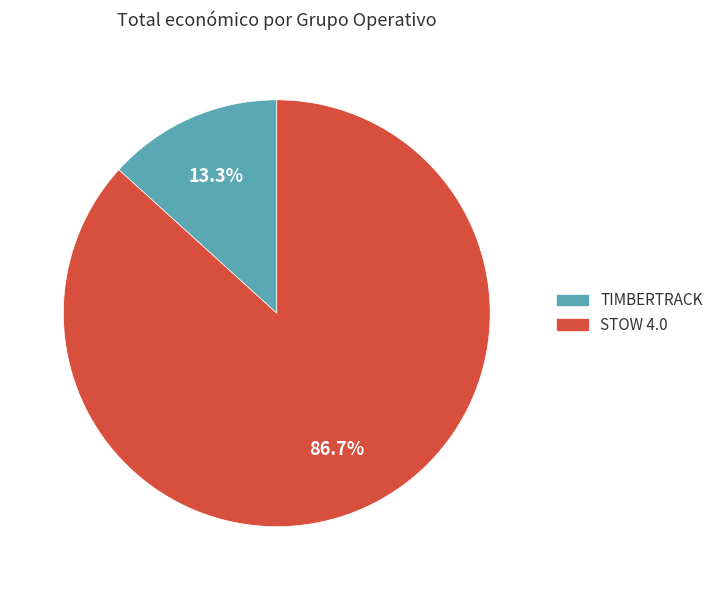

How many segments does this pie chart have?

2